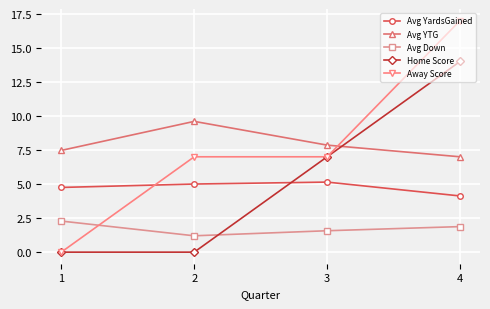

What is the highest value of the Avg YTG series?

9.6